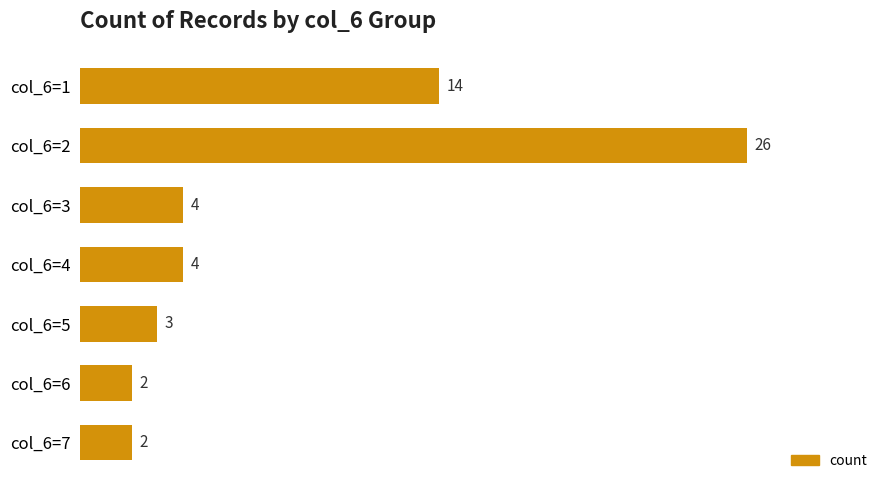

Is it true that the value at col_6=5 is 2?

False